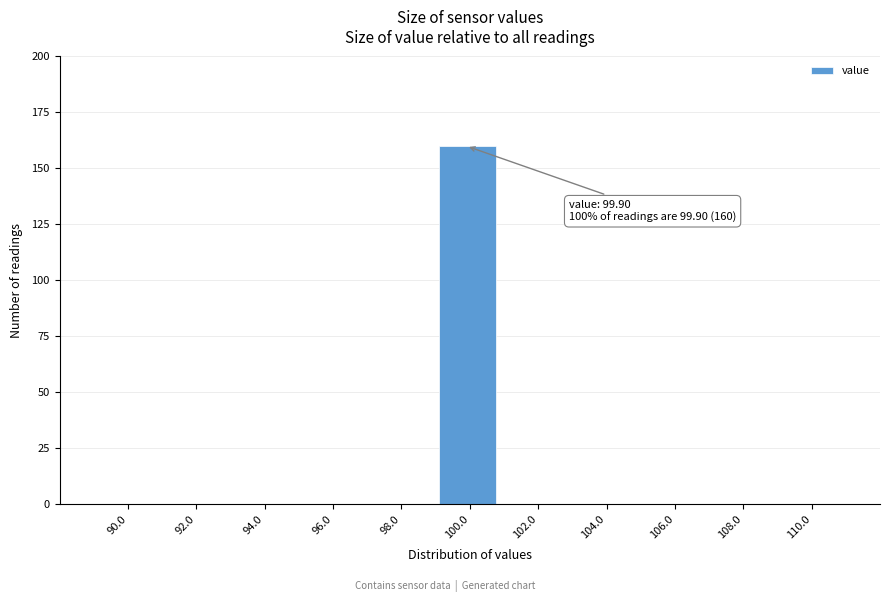

Which range on the x-axis has the tallest bar?

99.0 to 101.0